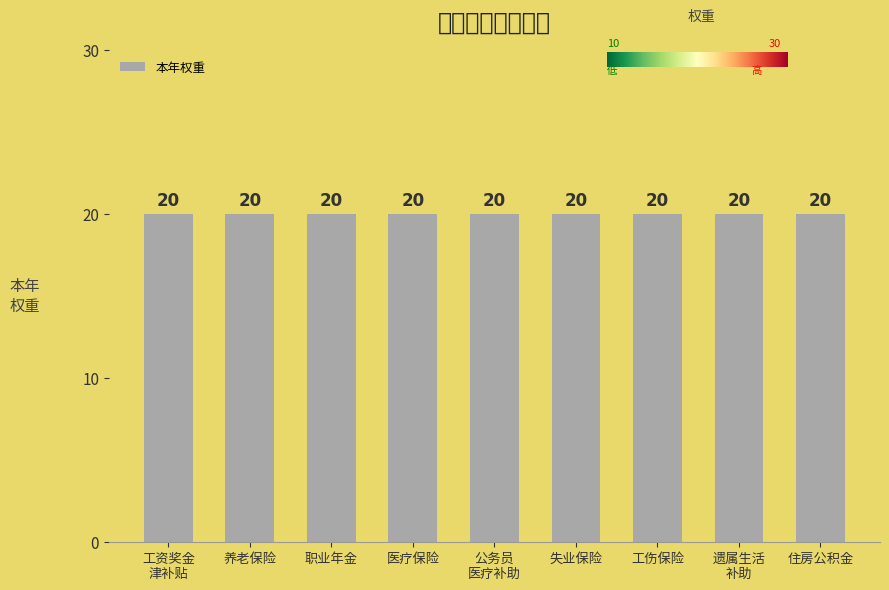

Does the chart contain any negative values?

No